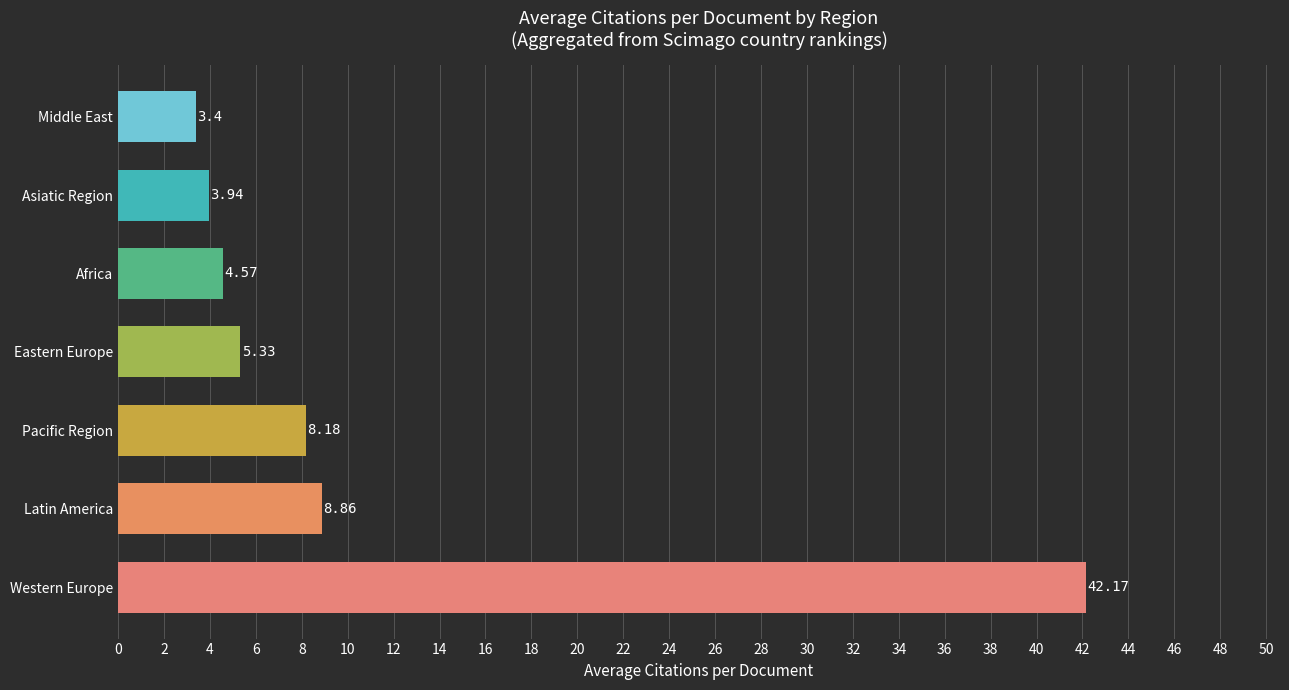

At which category does the chart reach its peak across all series?

Western Europe